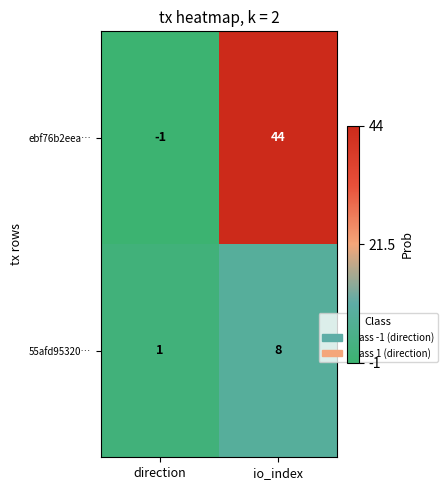

What is the average value of the ebf76b2eea… series?

22